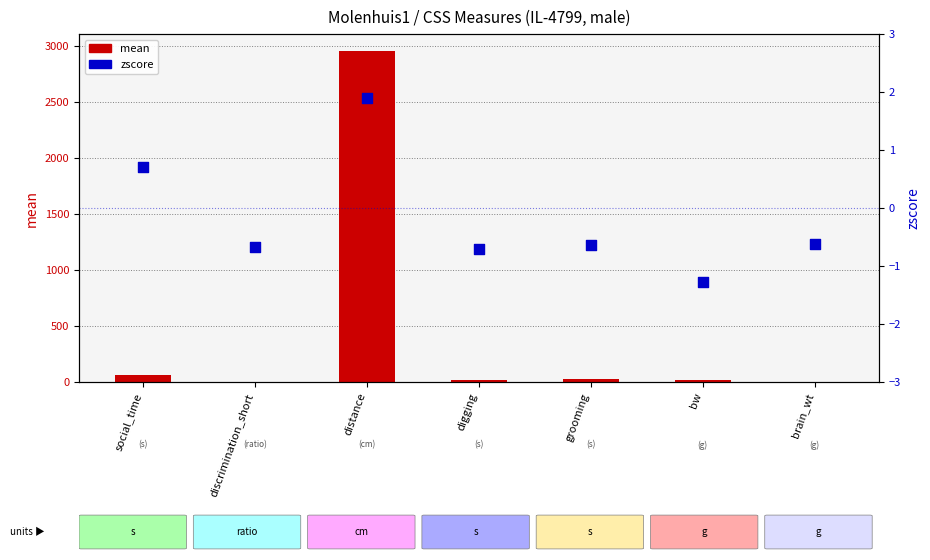

What are all the series names shown in the legend?

mean, zscore